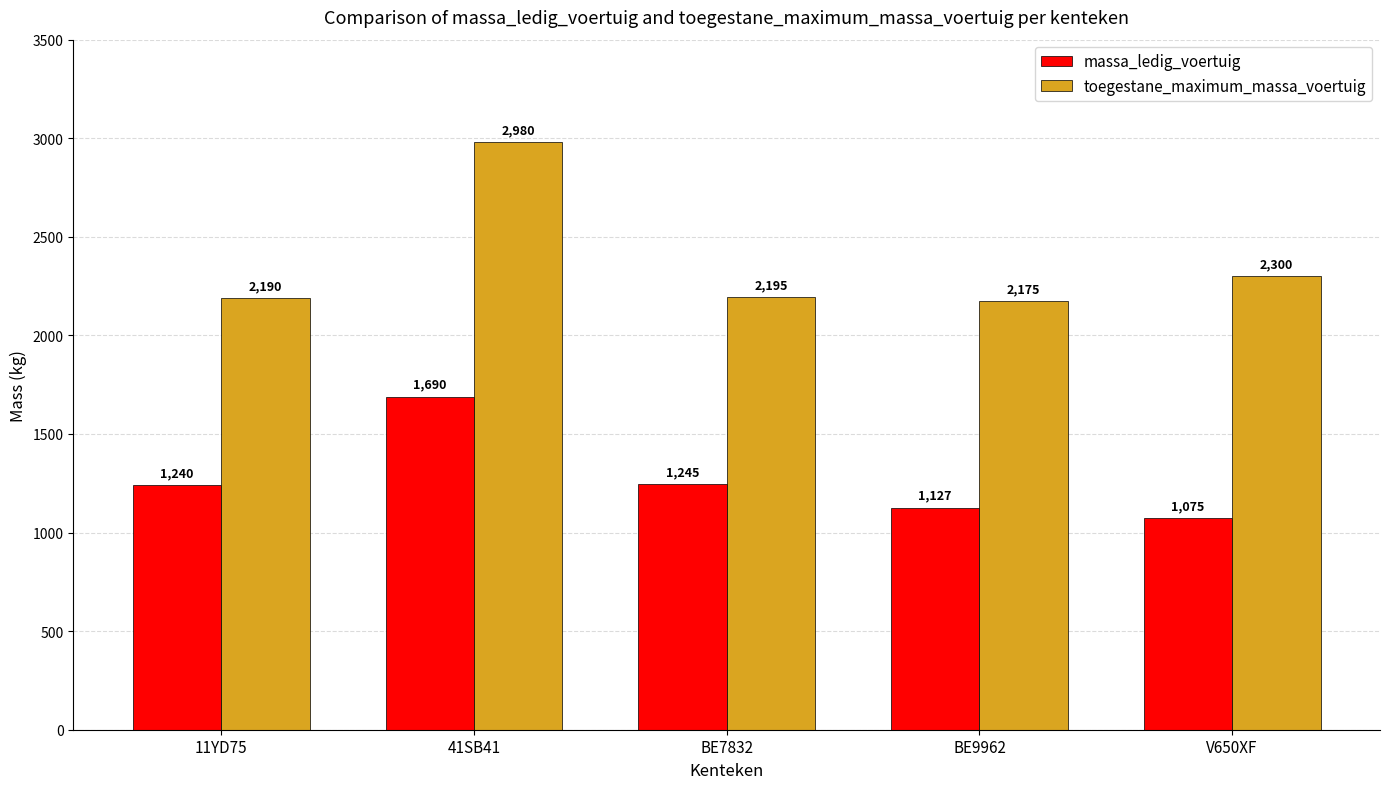

What is the difference between the highest and lowest values at 11YD75?

950